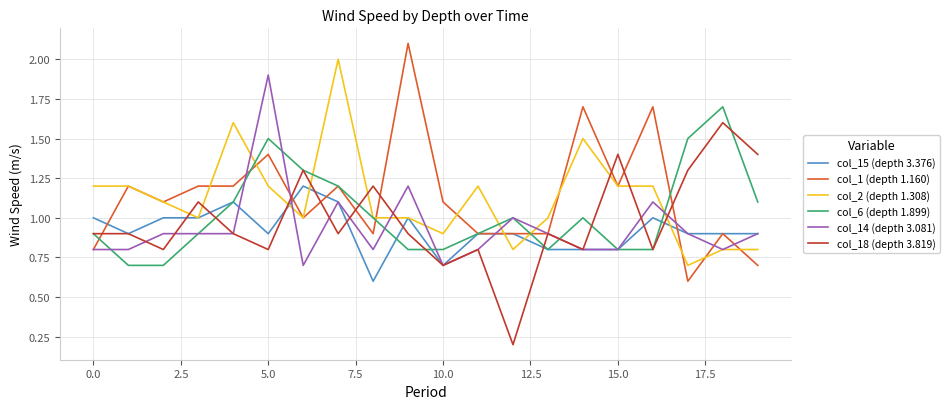

List the series in order of their peak value, highest first.

col_1 (depth 1.160), col_2 (depth 1.308), col_14 (depth 3.081), col_6 (depth 1.899), col_18 (depth 3.819), col_15 (depth 3.376)